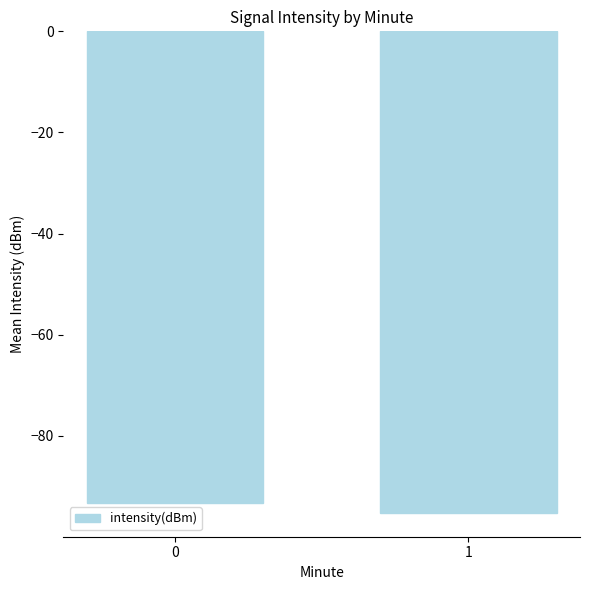

What is the change in value from 0 to 1?

-1.9